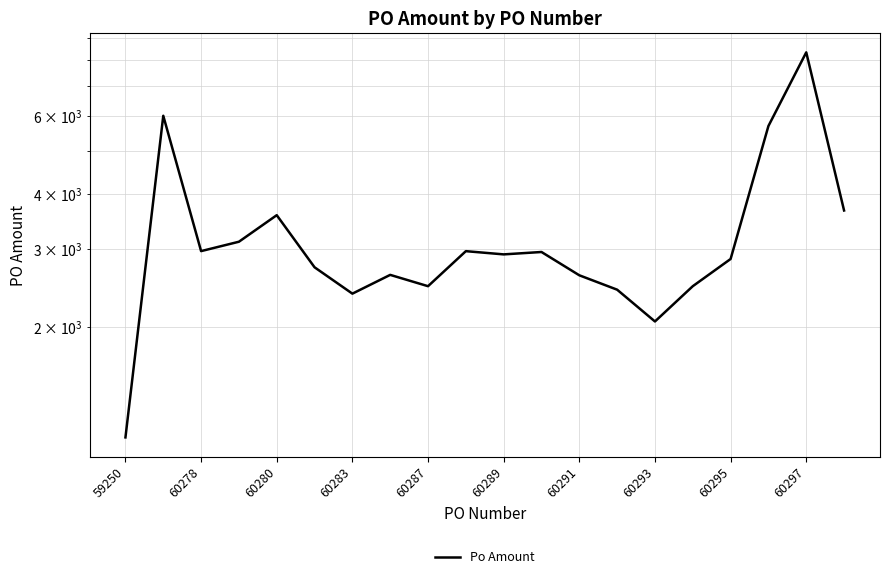

What is the value of the 8th point from the left?

2622.9